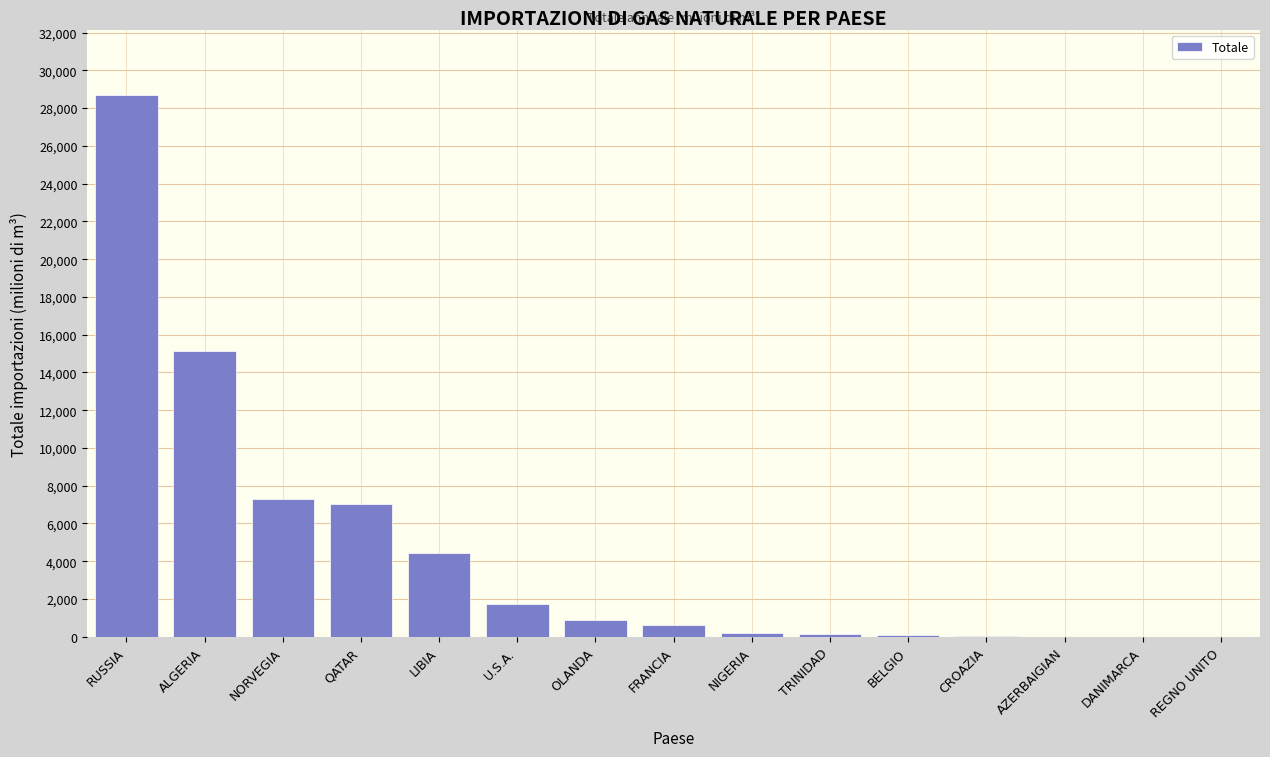

Which has a higher value, LIBIA or NIGERIA?

LIBIA